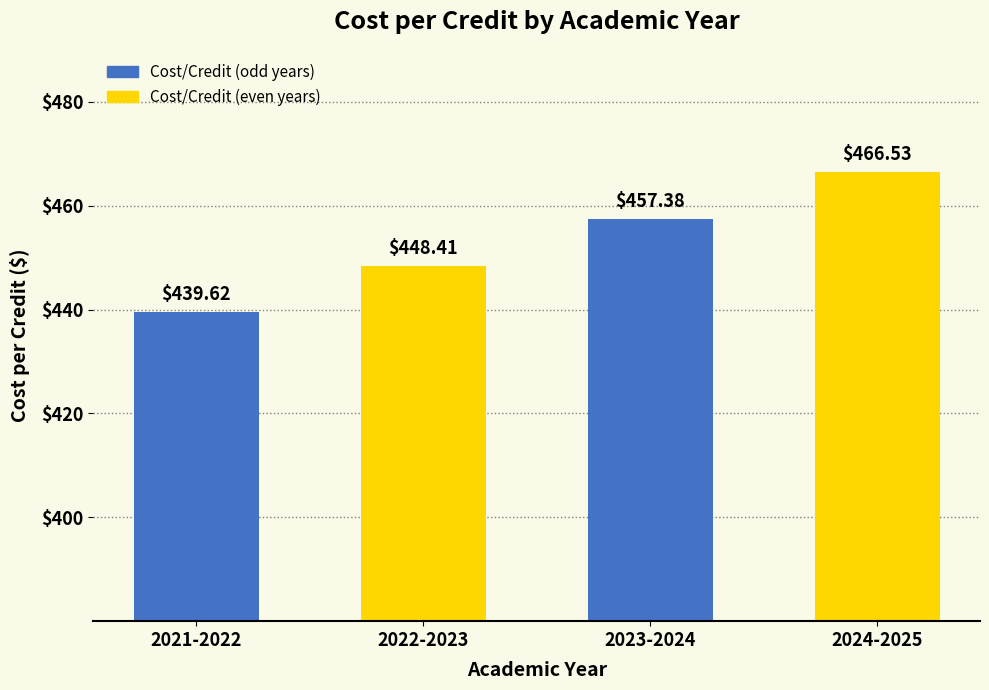

List the labels in order of value, largest first.

2024-2025, 2023-2024, 2022-2023, 2021-2022